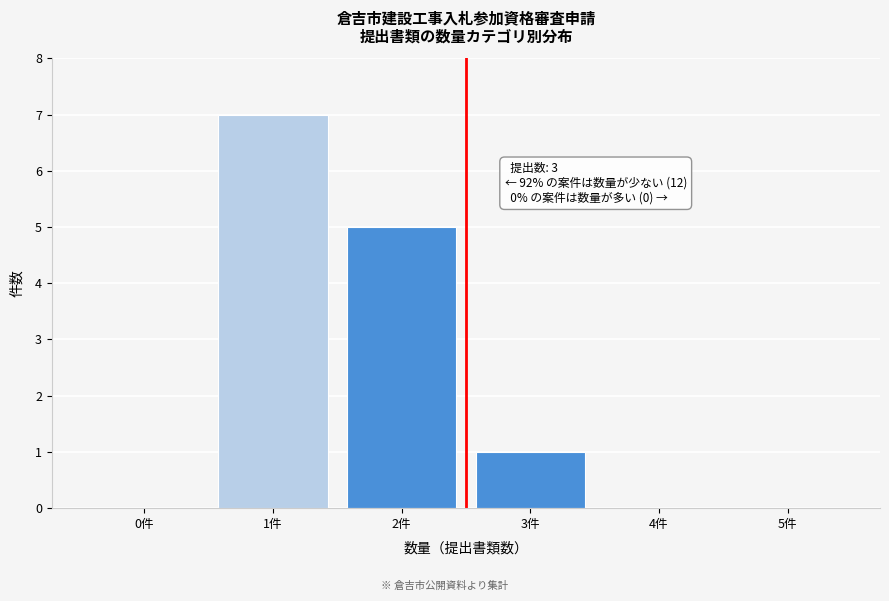

Reading left to right, transcribe all the data shown in this chart.

0件=0	1件=7	2件=5	3件=1	4件=0	5件=0